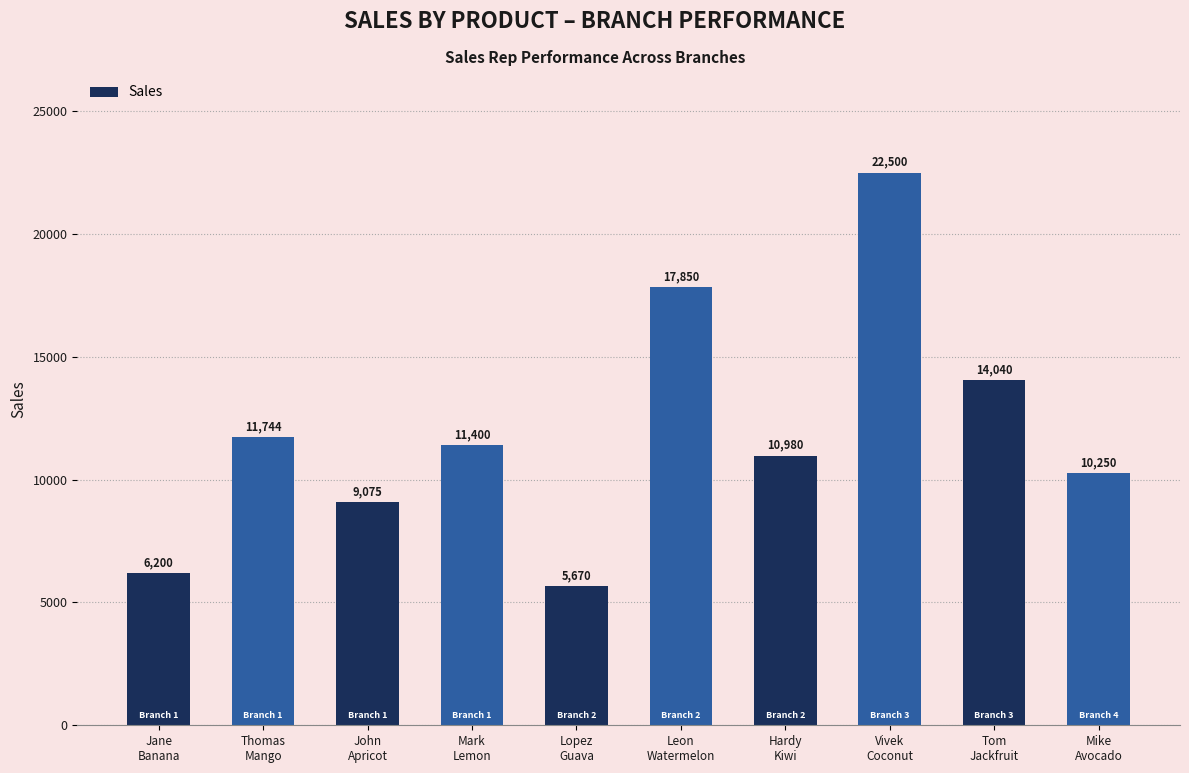

What is the difference between the second highest and minimum values?

12180